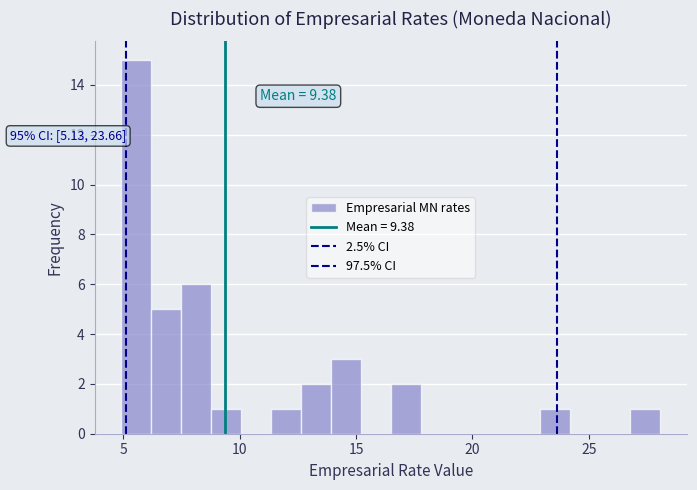

Read against the x-axis, roughly where is the centre of the tallest bar?

5.5